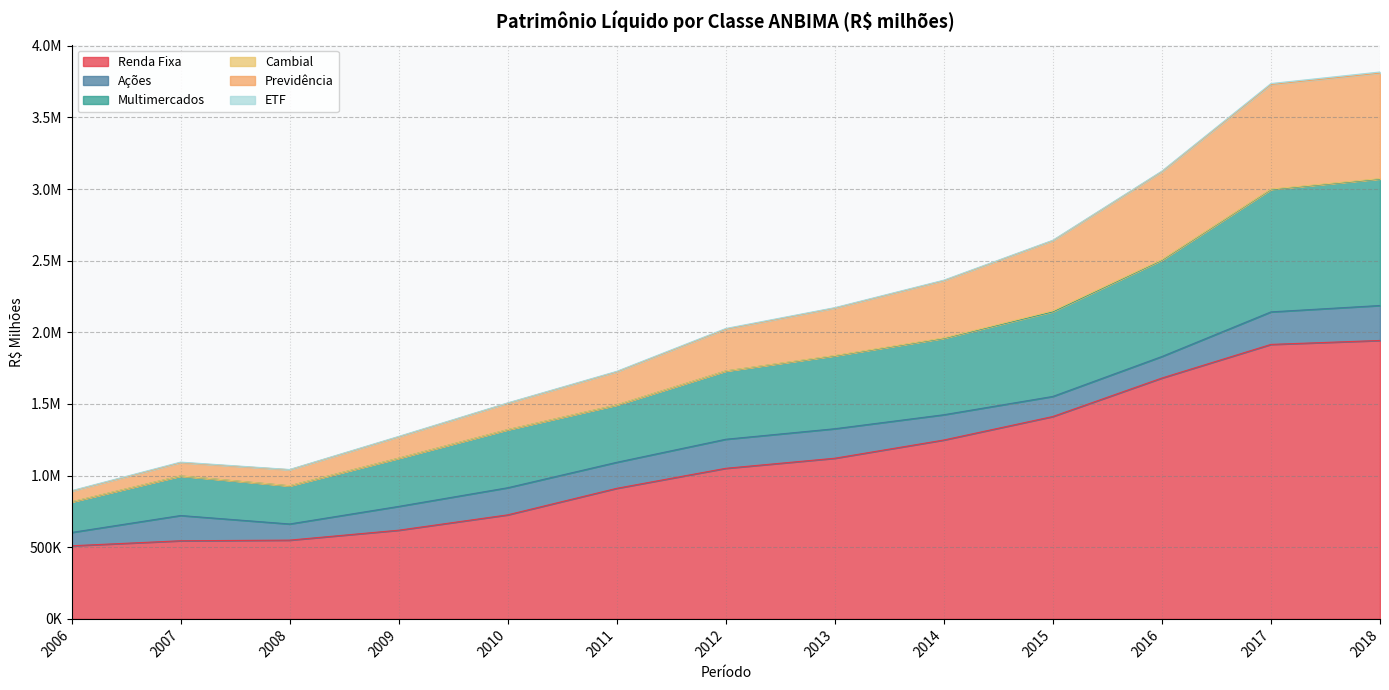

At which label does Renda Fixa reach its peak?

2018